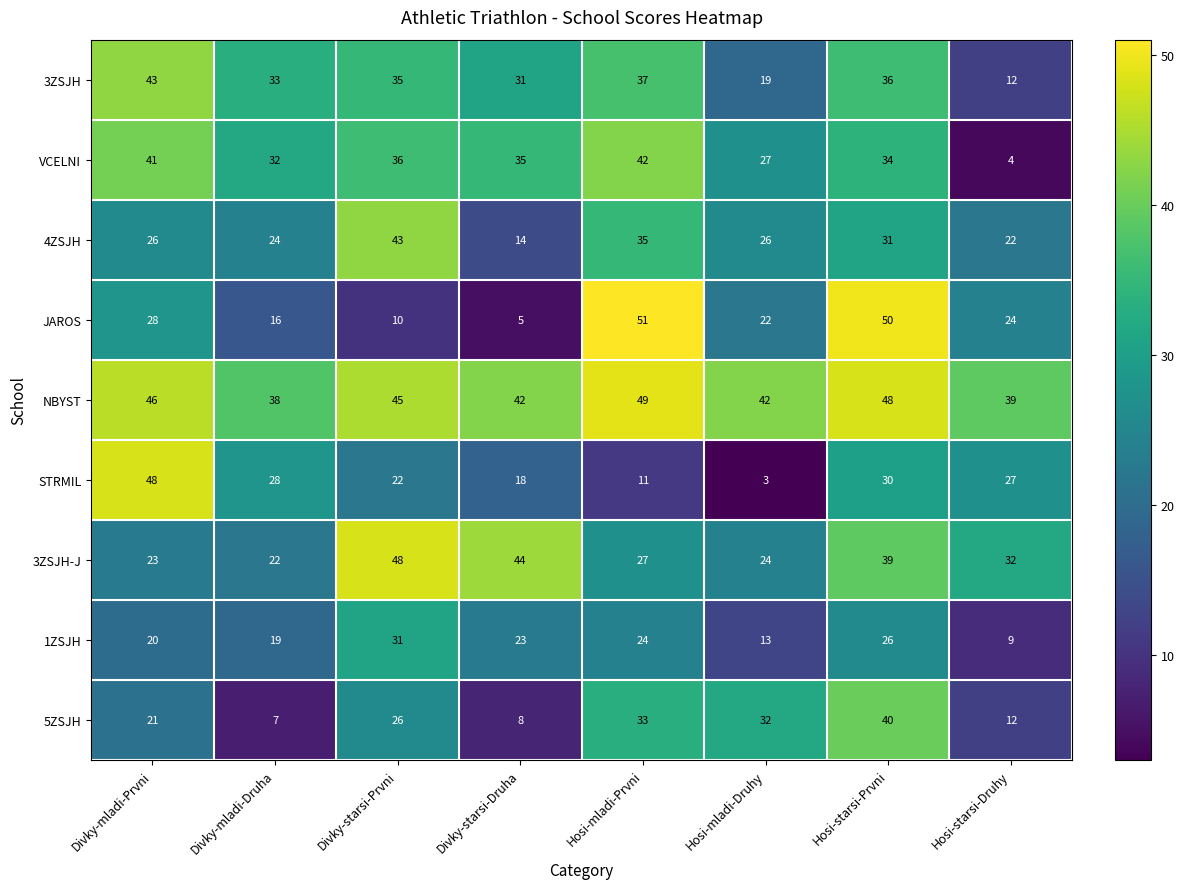

What is the sum of all 4ZSJH values?

221